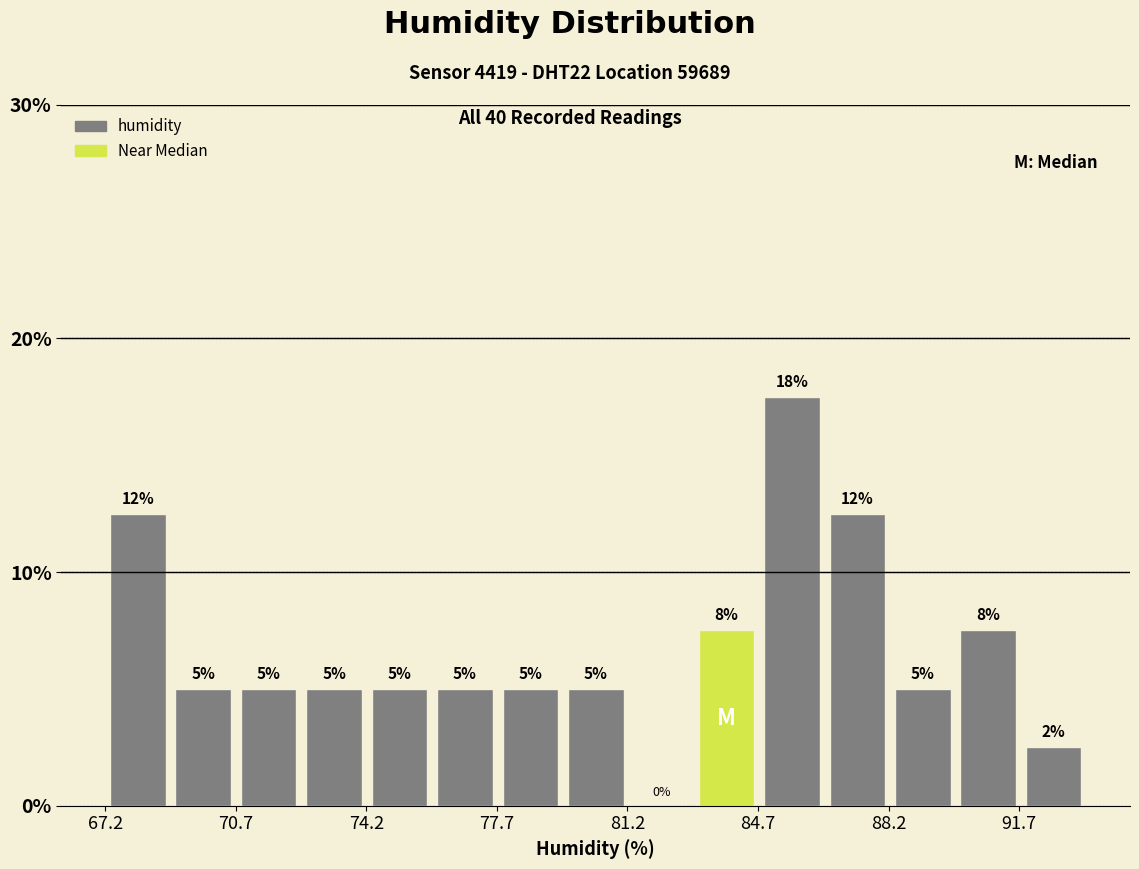

Read against the x-axis, roughly where is the centre of the tallest bar?

85.5